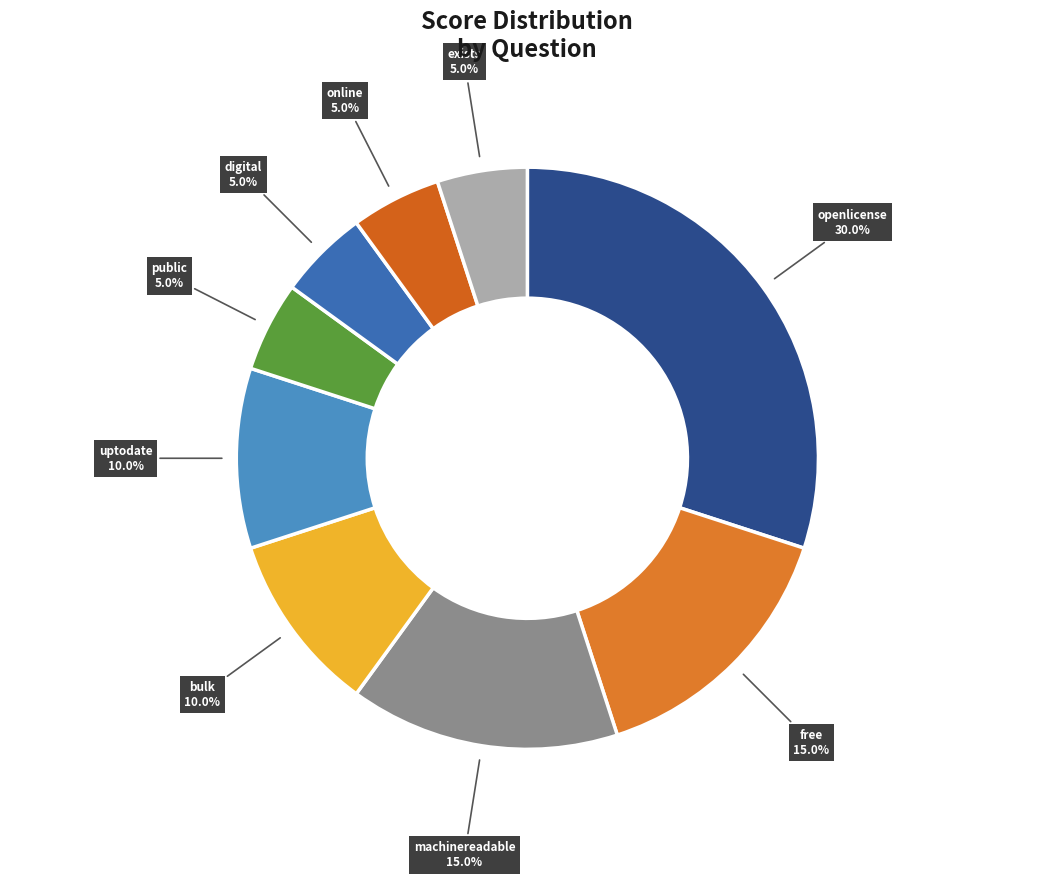

What percentage is NOT represented by bulk?

90.0%